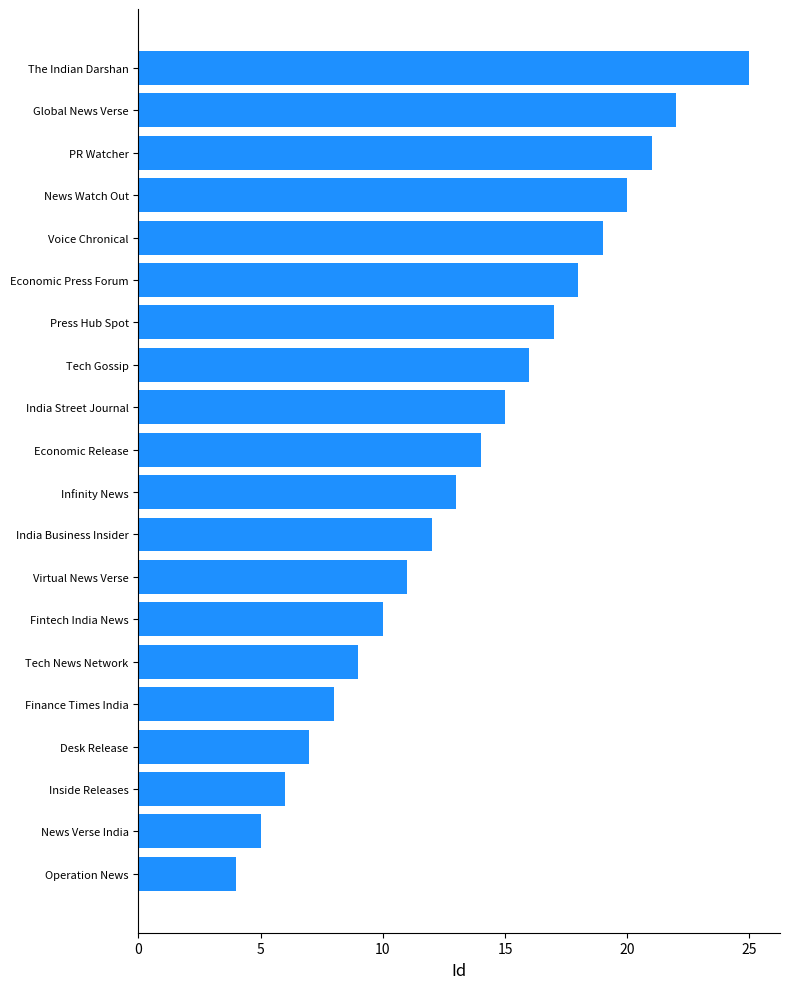

What is the change in value from Tech Gossip to Global News Verse?

+6